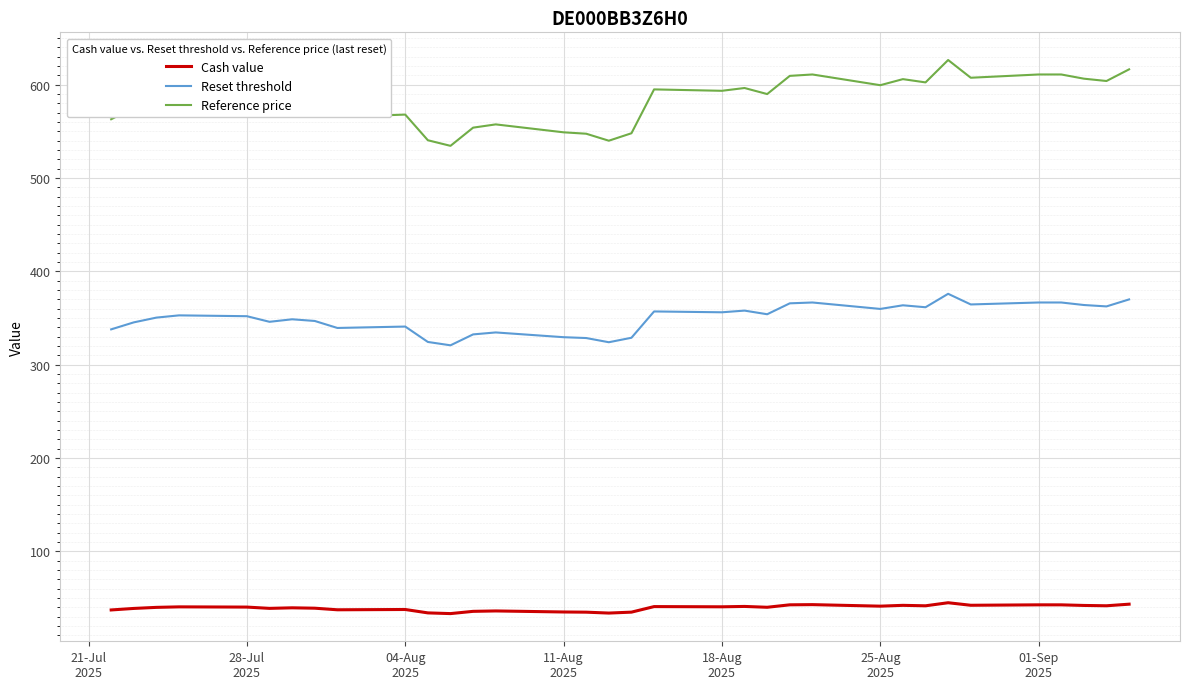

What is the maximum value shown in the chart?

626.5